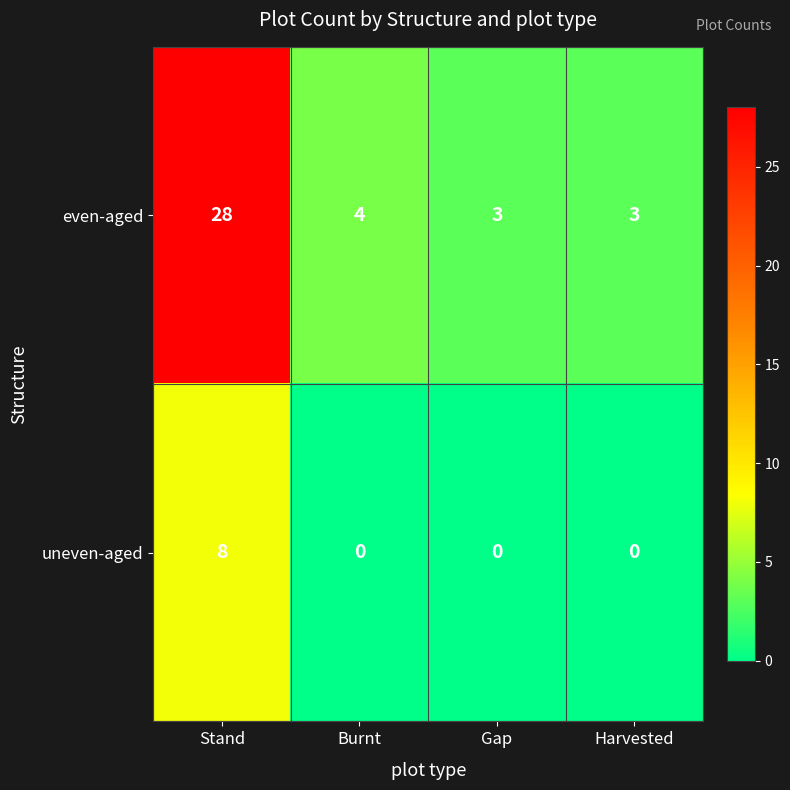

What is the spread (max minus min) of values at Burnt?

4